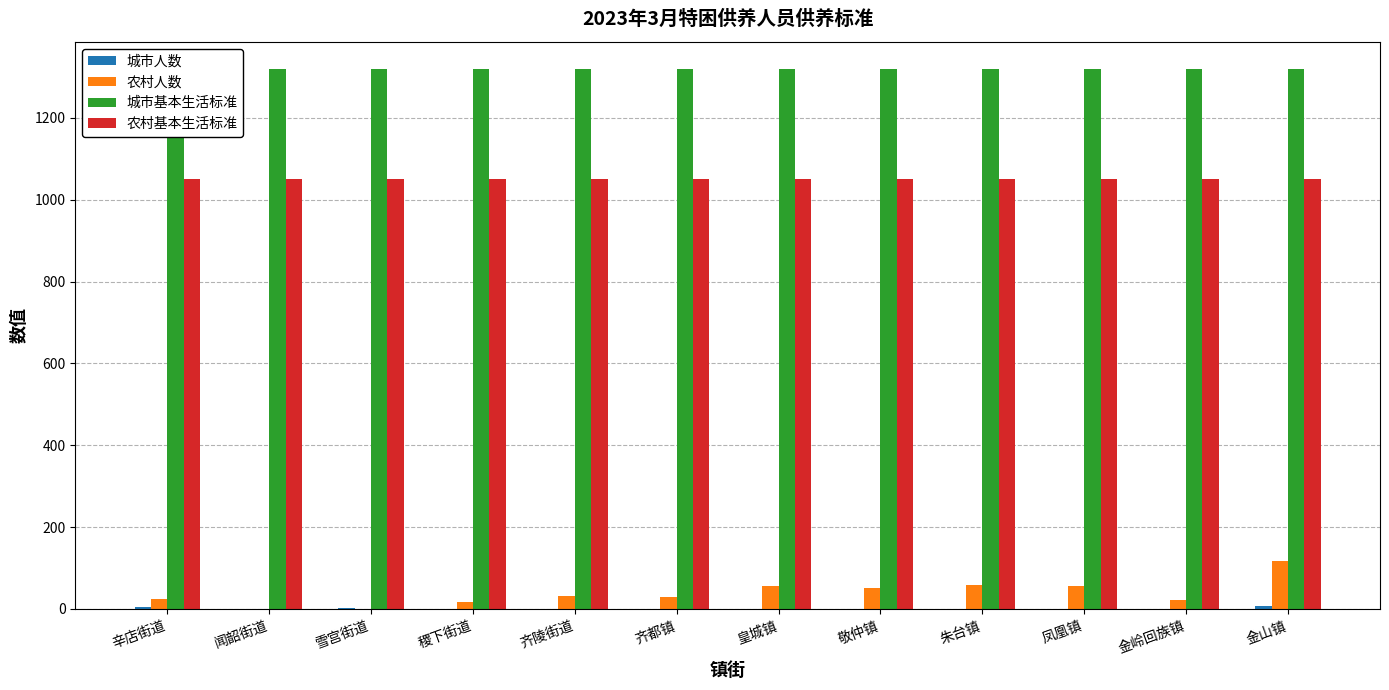

Which series has the largest range (max minus min)?

农村人数